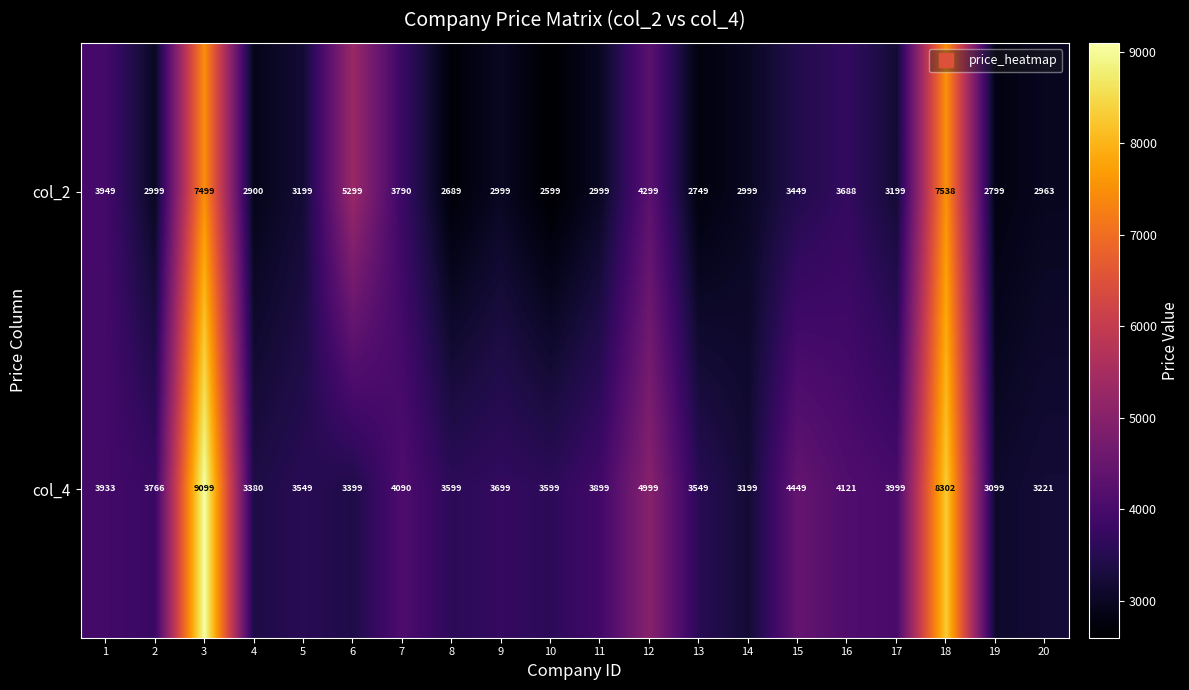

What is the sum of all col_4 values?

84950